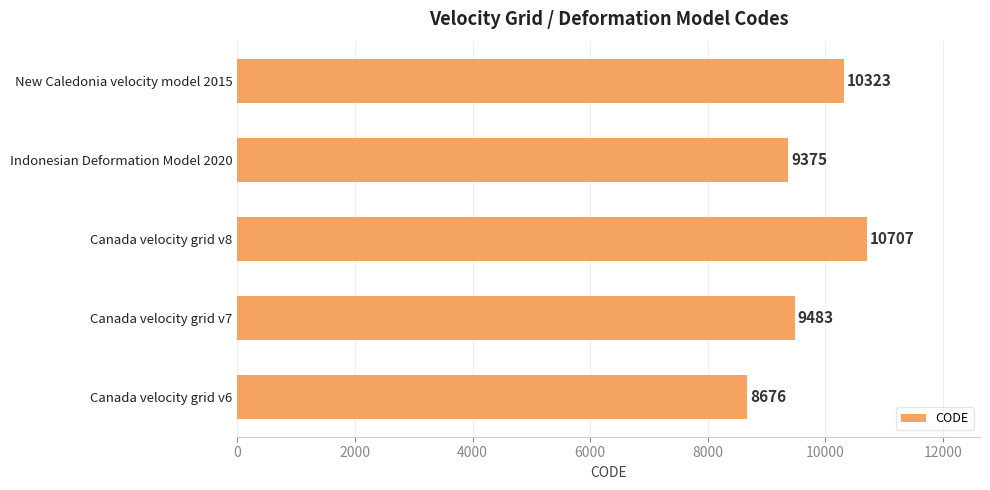

What is the ratio of the value at New Caledonia velocity model 2015 to the value at Canada velocity grid v6?

1.2